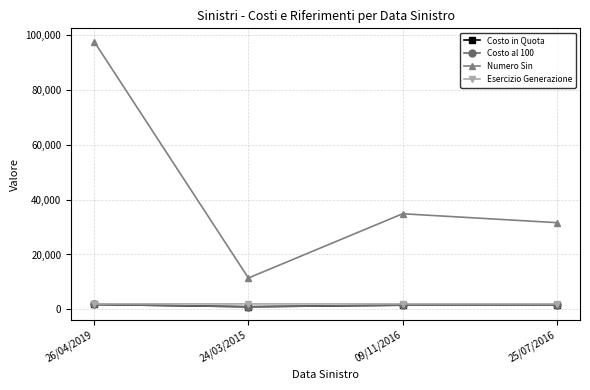

Does the chart have visible grid lines?

Yes